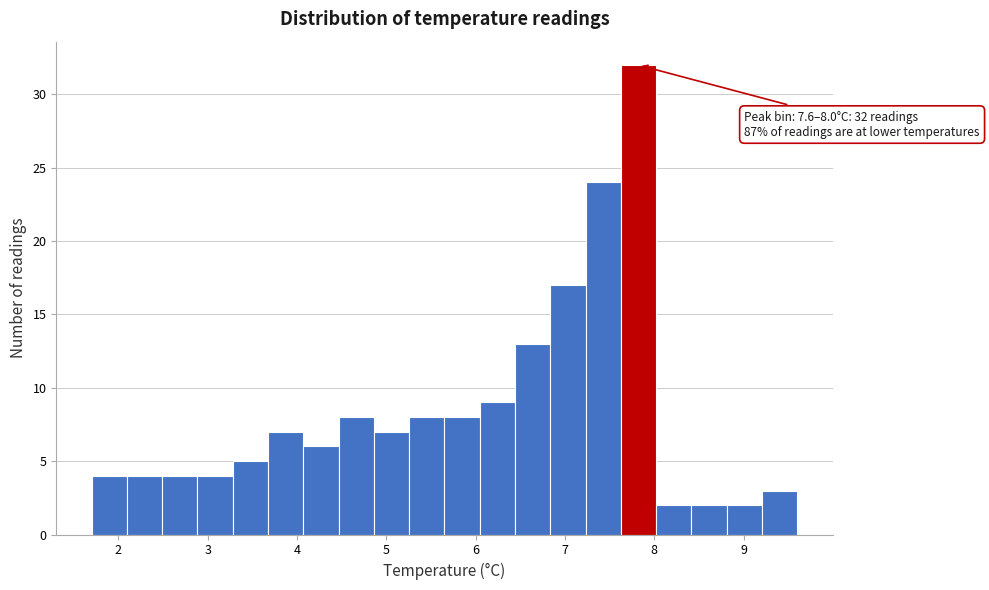

Read against the x-axis, roughly where is the centre of the tallest bar?

7.8